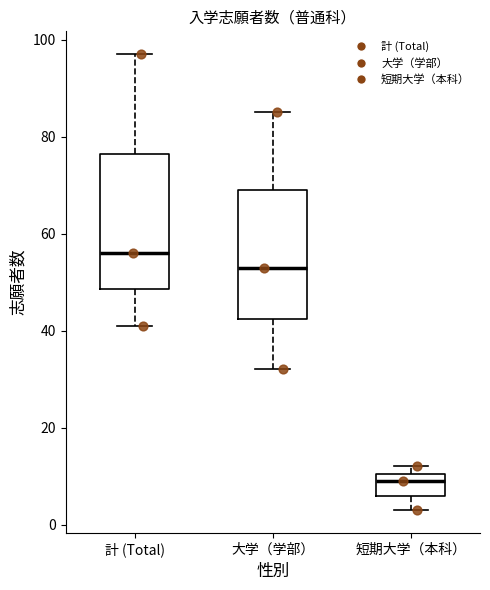

Reading left to right, transcribe this box plot: for each box, give where its median line is, the range the box spans, and where its two whiskers end, as read against the y-axis. The values are not printed on the chart, so give them approximately, as read against the axis.

計 (Total): median 56, box 48 to 76, whiskers 42 to 98
大学（学部）: median 54, box 42 to 70, whiskers 32 to 86
短期大学（本科）: median 10 (just below the box's upper edge), box 6 to 10, whiskers 4 to 12